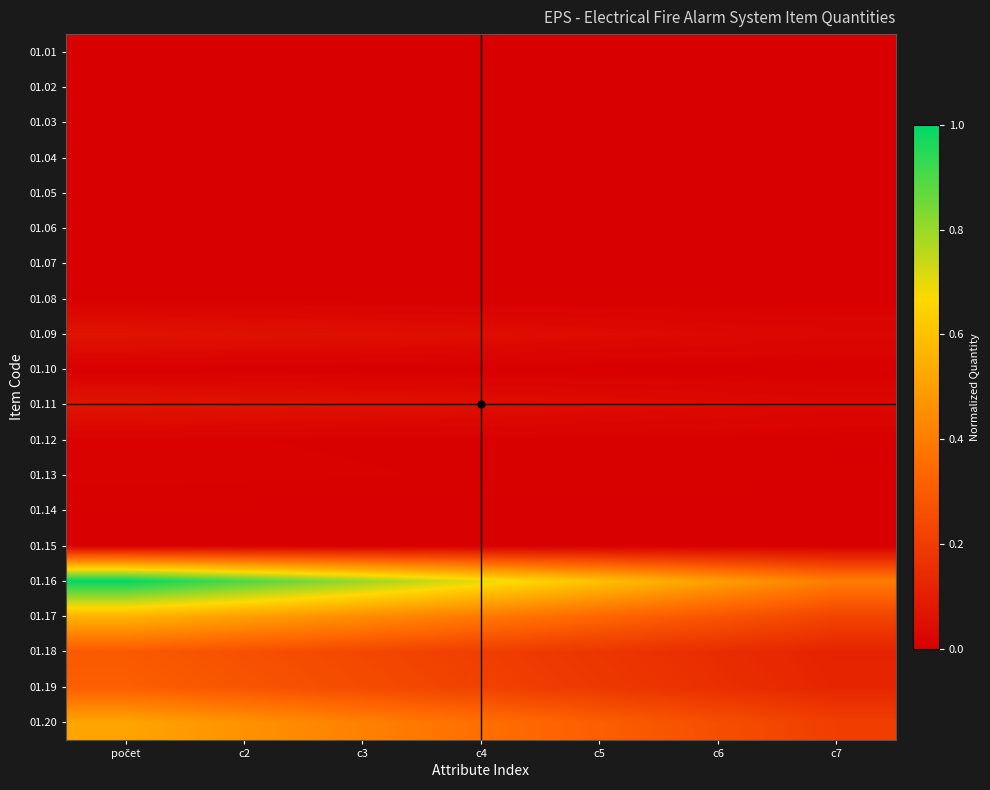

Which has a higher value, počet or c6?

počet